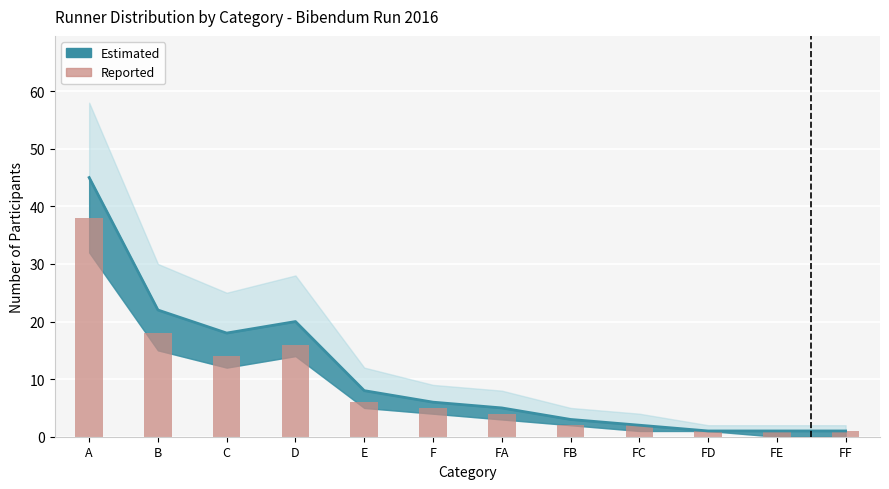

What is the difference between the second highest and minimum values?

17